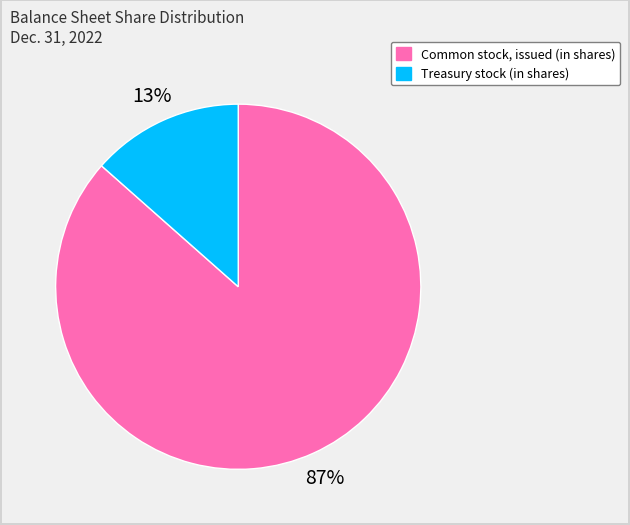

Which has a higher value, Treasury stock (in shares) or Common stock, issued (in shares)?

Common stock, issued (in shares)